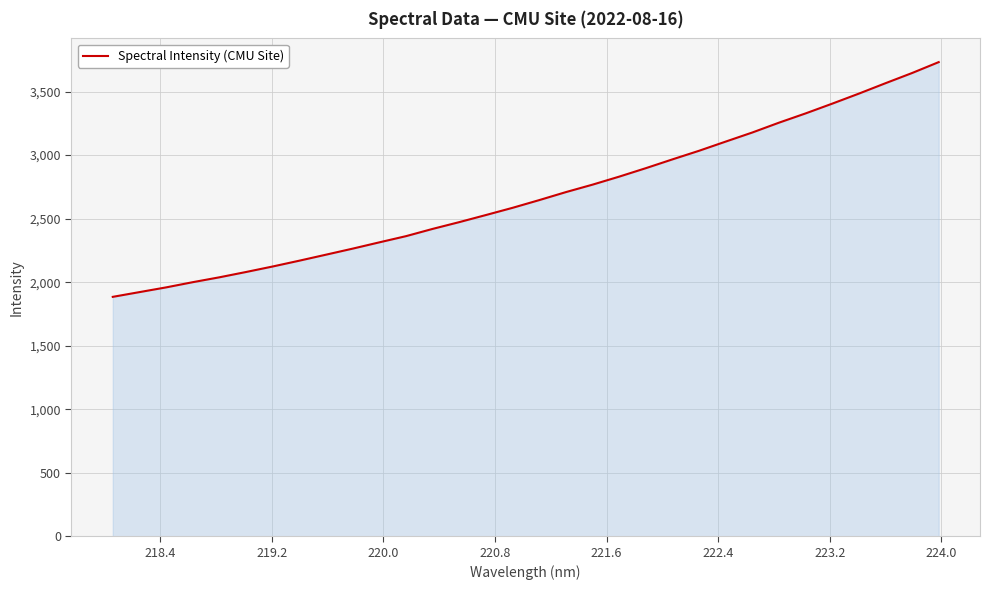

What is the greatest value displayed?

3731.6